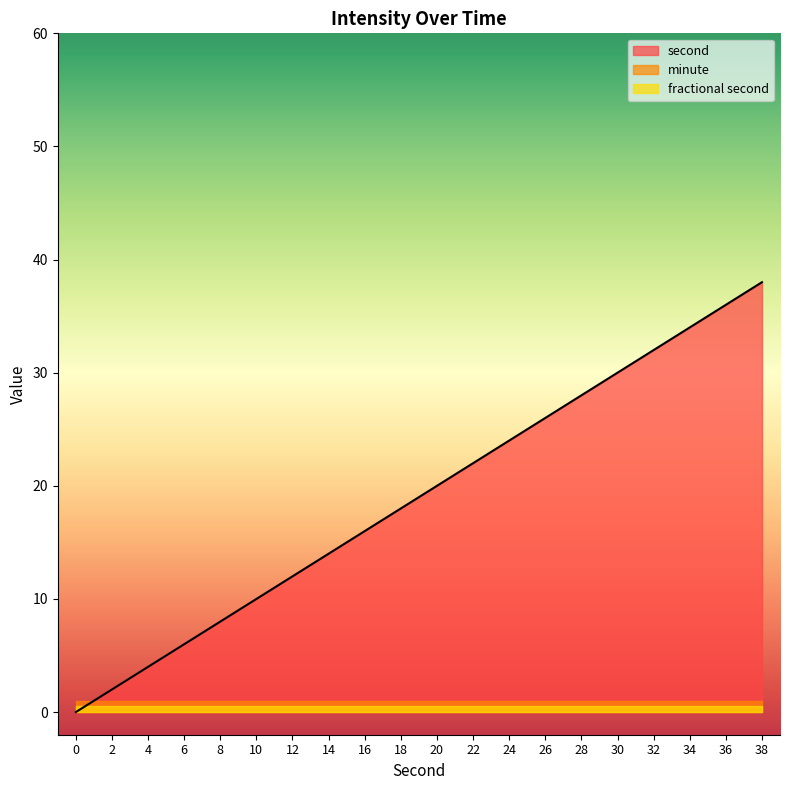

How many lines are shown in the chart?

3